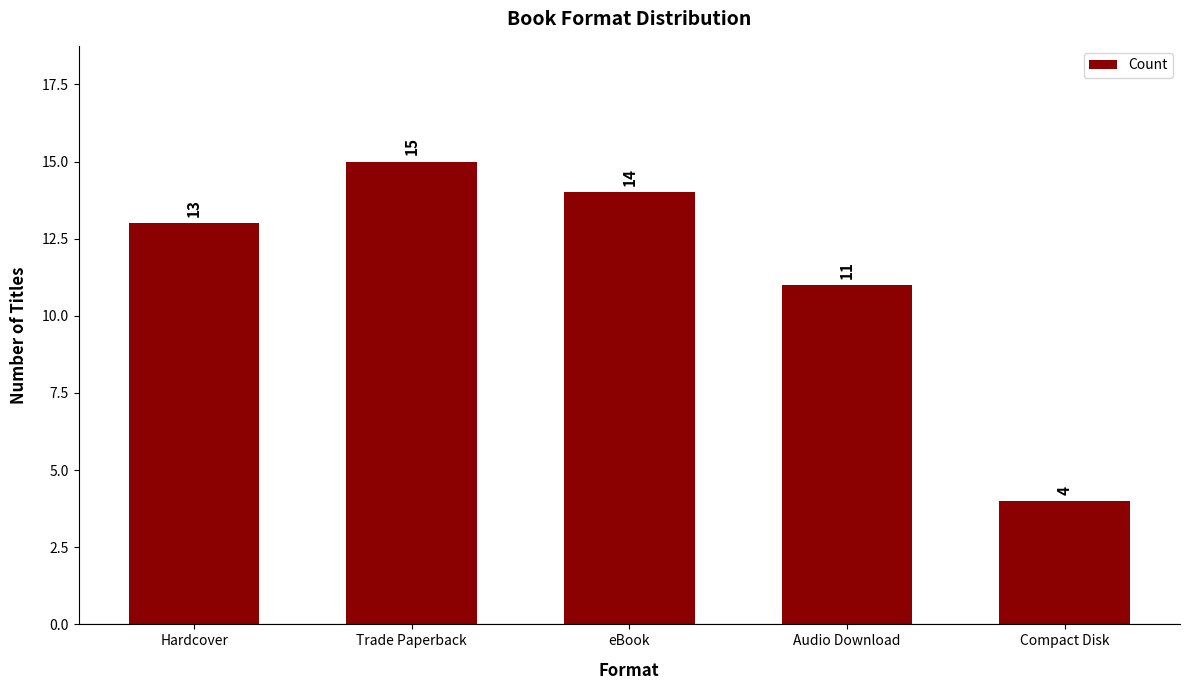

What is the change in value from Trade Paperback to Compact Disk?

-11